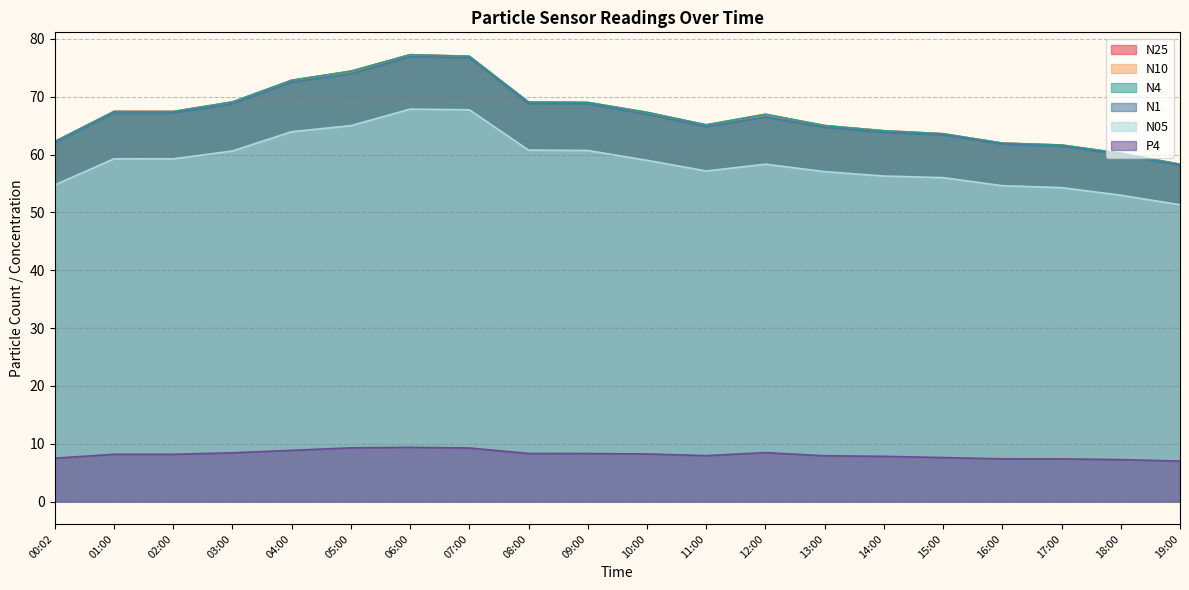

Which has a higher value, 14:00 or 01:00?

01:00